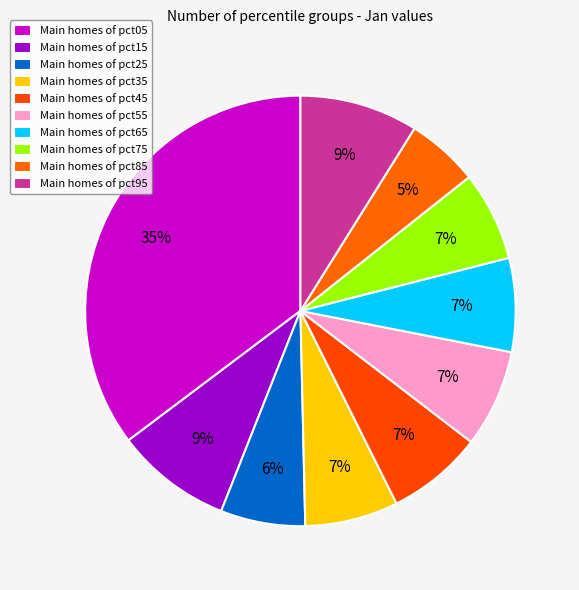

How many segments does this pie chart have?

10